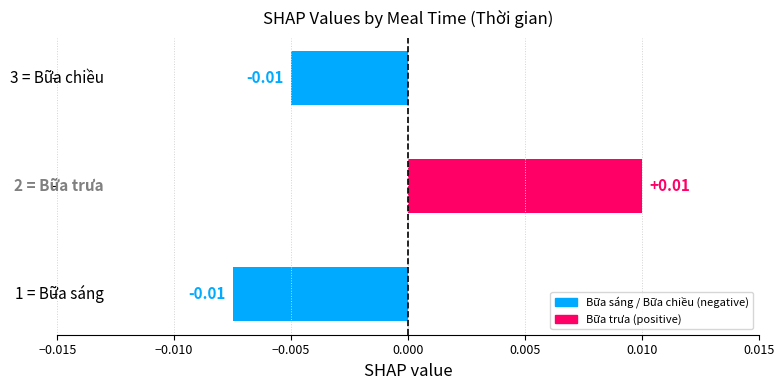

How many bars are there in total?

3